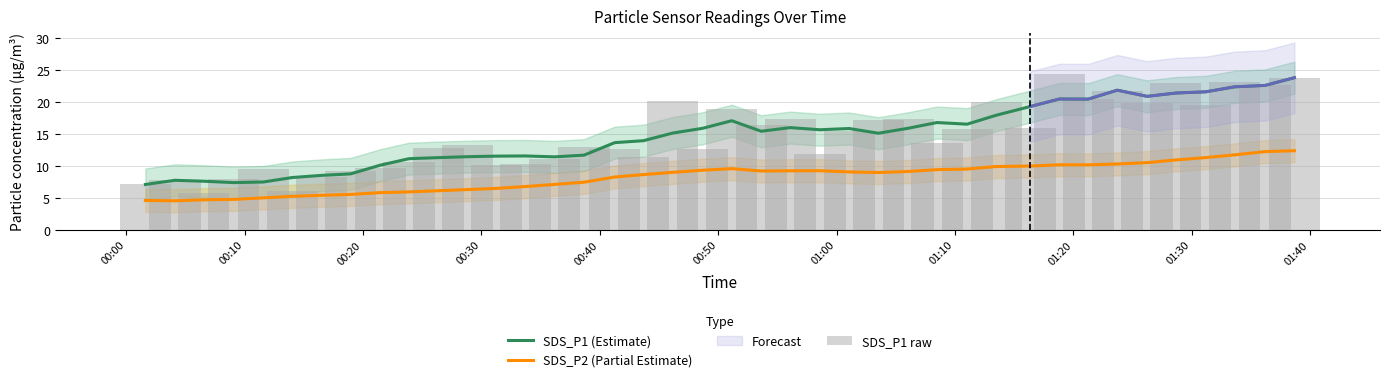

What is the smallest value displayed?

4.5